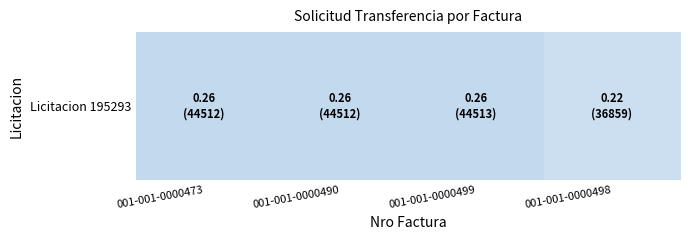

What is the sum of the values at 001-001-0000473 and 001-001-0000490?

0.5